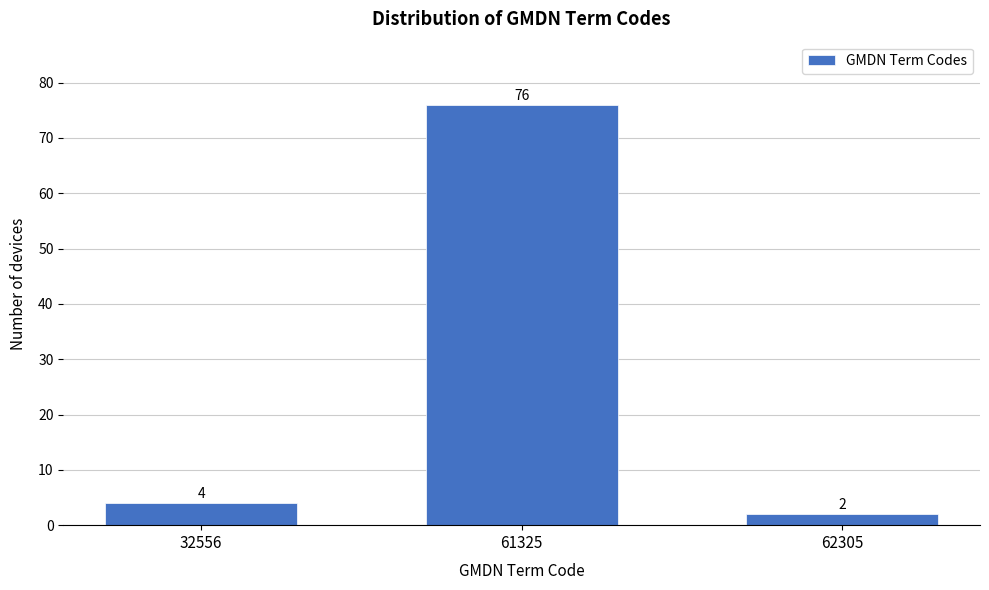

Reading left to right, extract all data points from this chart.

4	76	2